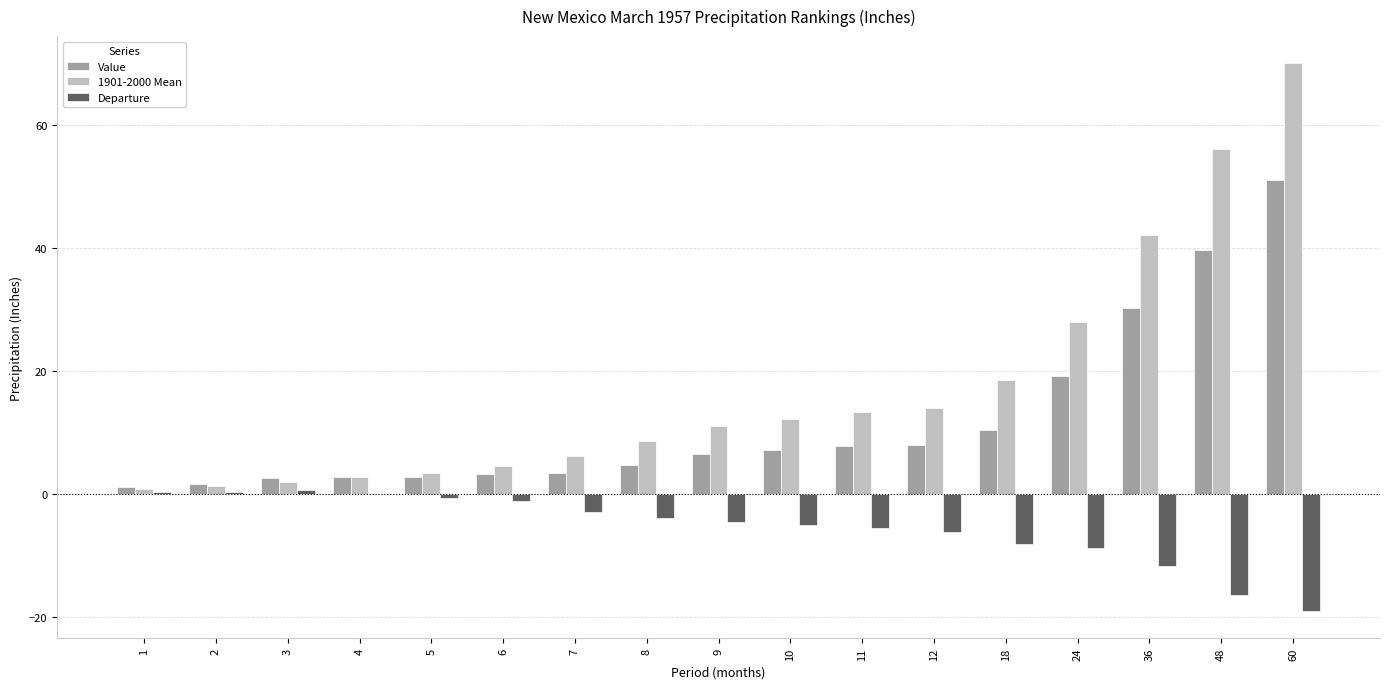

At which label is Value closest to 26?

36